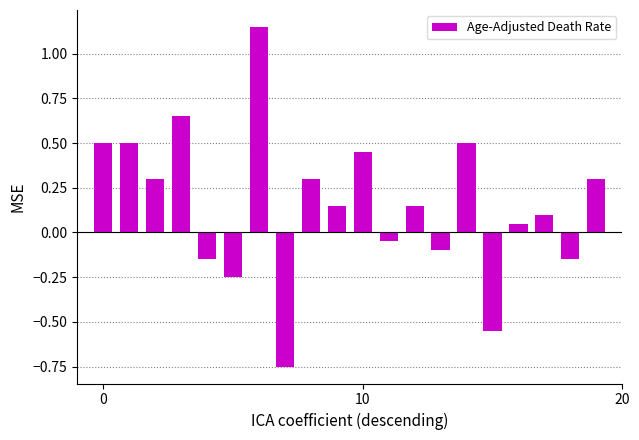

What is the difference between the maximum and minimum values?

1.9